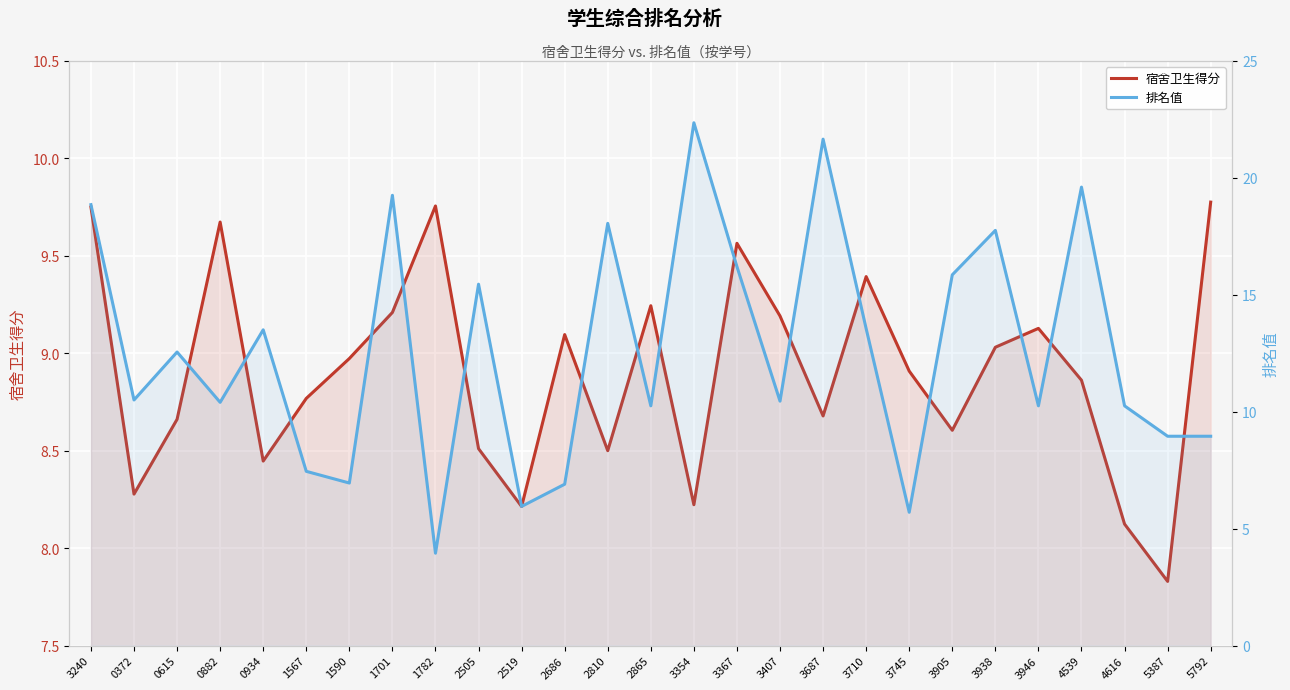

How many times do 排名值 and 宿舍卫生得分 cross each other?

9